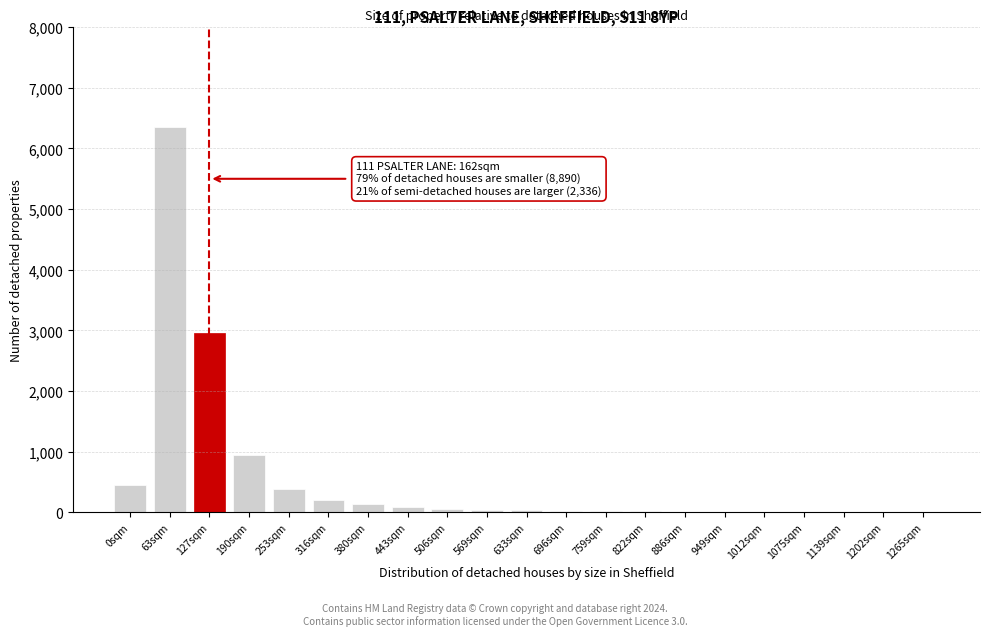

Which category has the highest value across all series?

63sqm